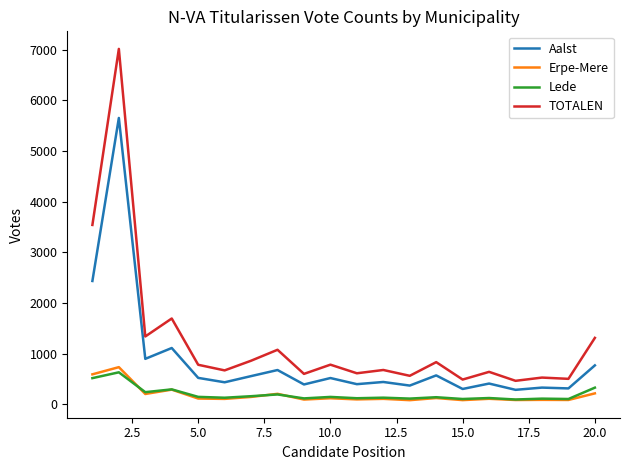

What is the sum of all Lede values?

3933